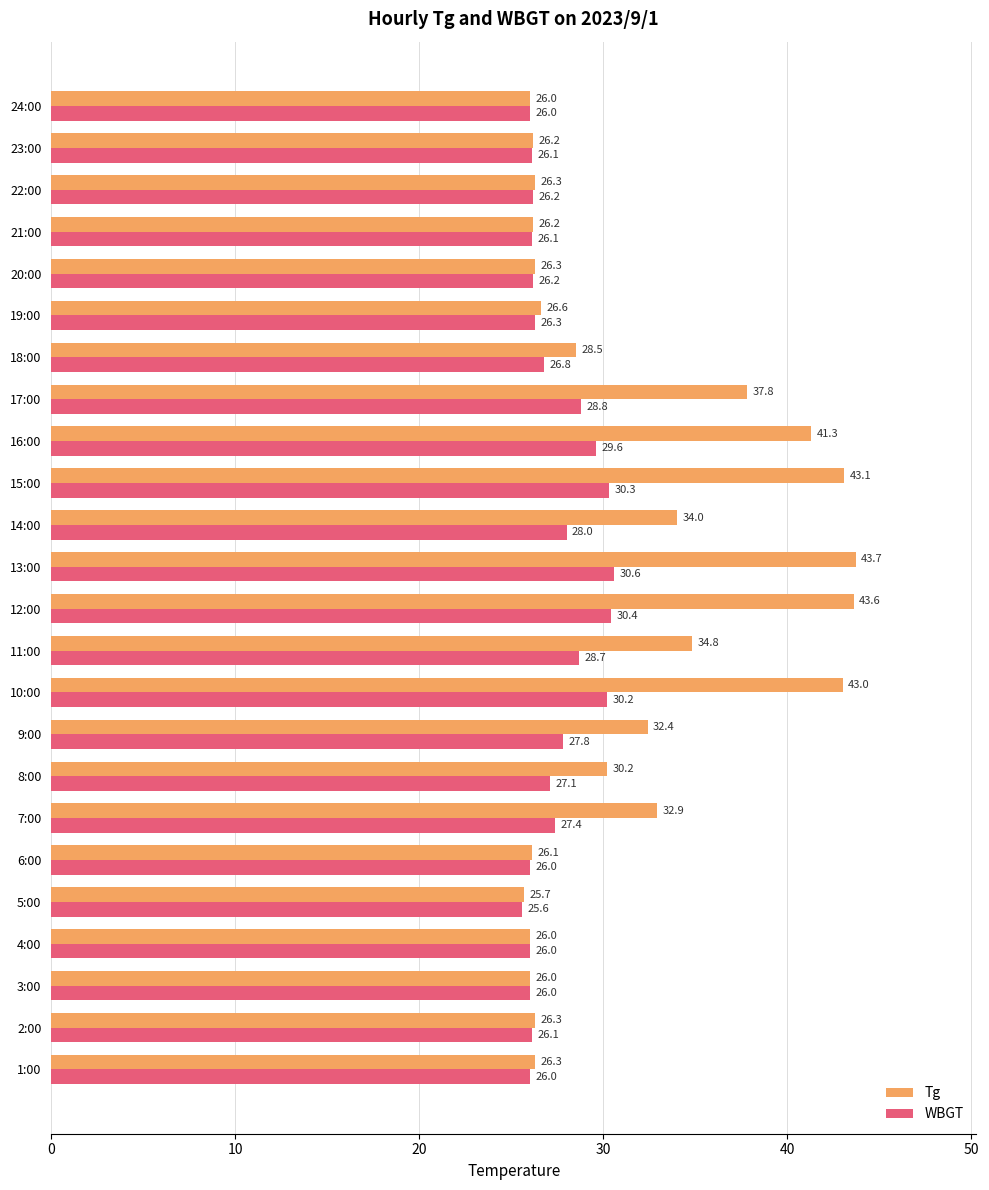

What are all the series names shown in the legend?

Tg, WBGT